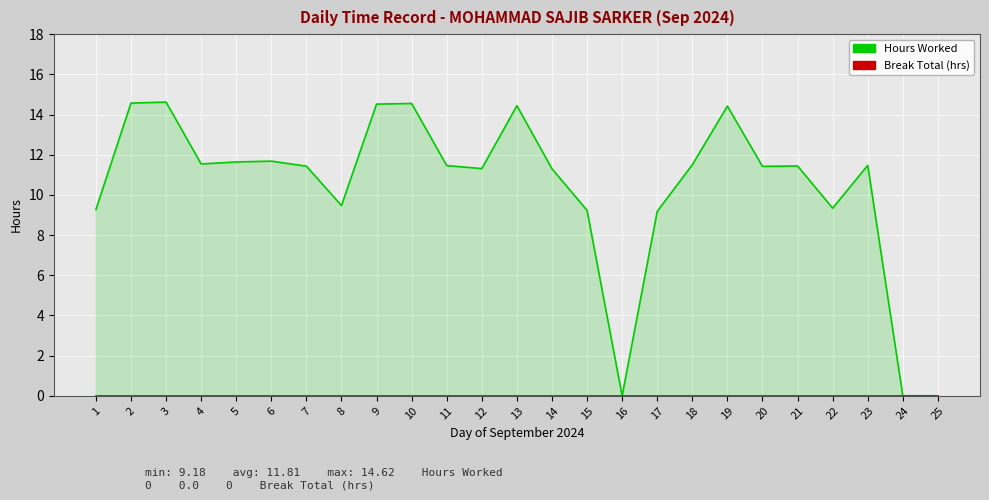

Which series has the widest spread of values?

Hours Worked